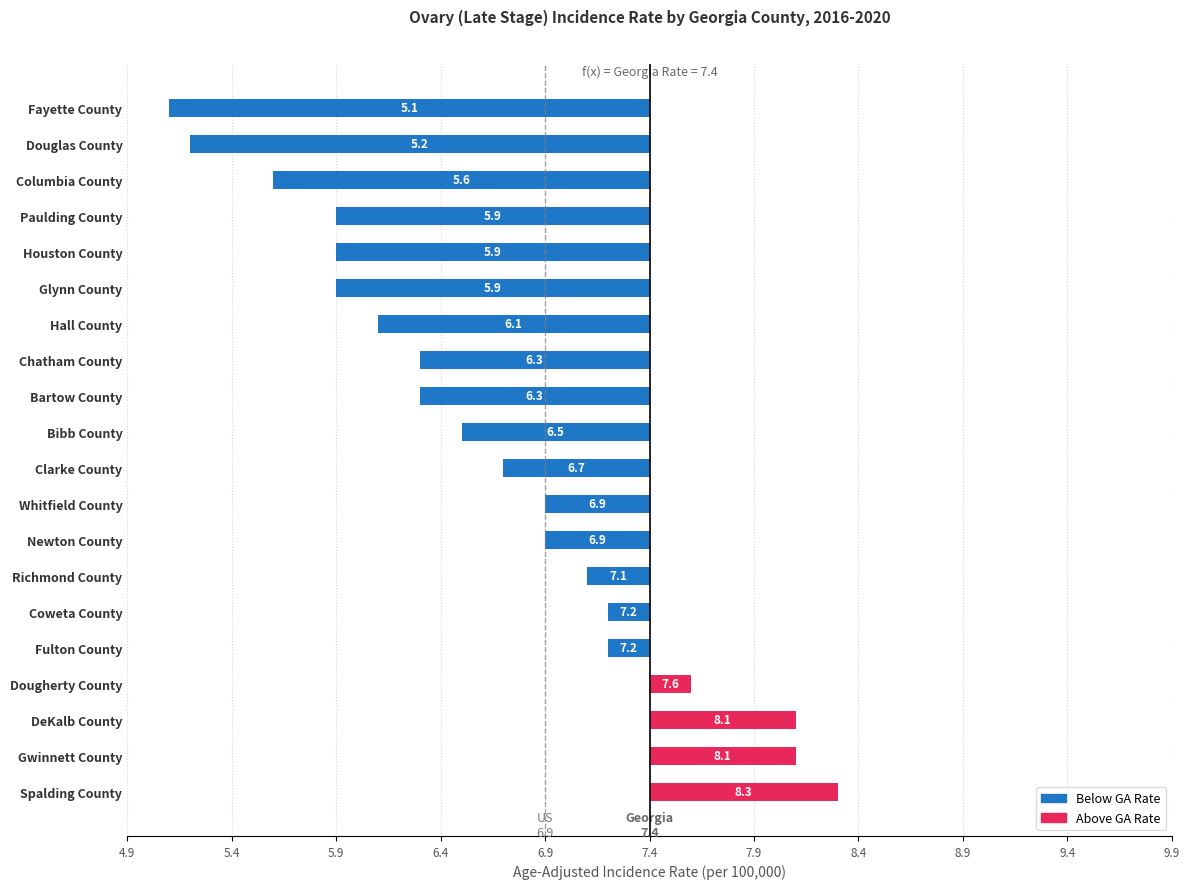

Are the bars horizontal?

Yes